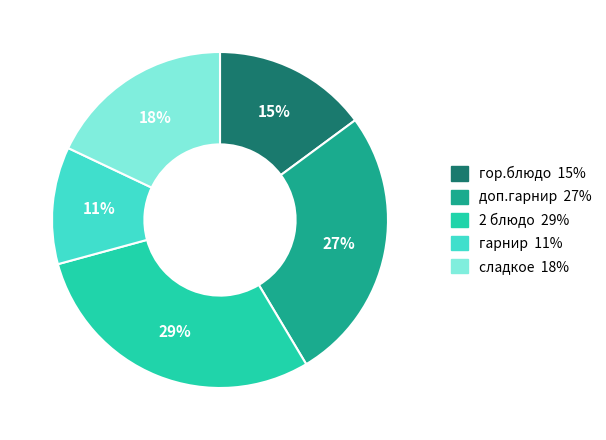

Is there a majority slice in this chart?

No